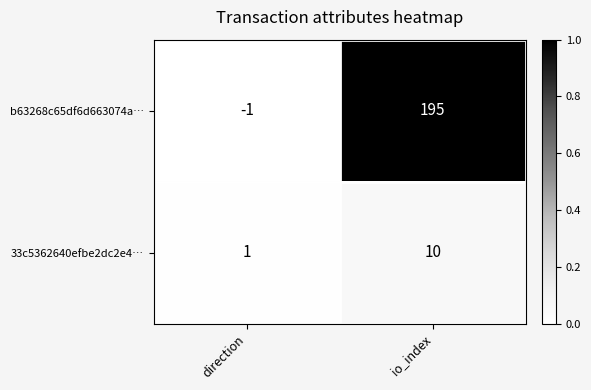

What is the difference between the maximum and minimum values in the b63268c65df6d663074a… series?

196